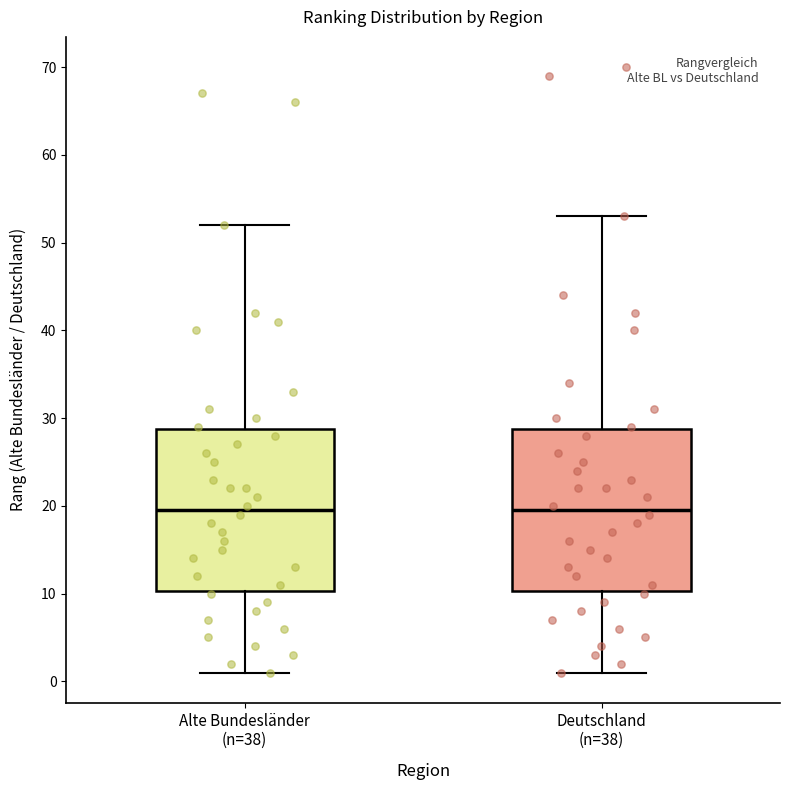

Reading left to right, read every box against the y-axis: the position of its median line, the range the box covers, and the ends of its whiskers. The values are not printed on the chart, so give them approximately, as read against the axis.

Alte Bundesländer (n=38): median 20, box 10 to 29, whiskers 1 to 52
Deutschland (n=38): median 20, box 10 to 29, whiskers 1 to 53